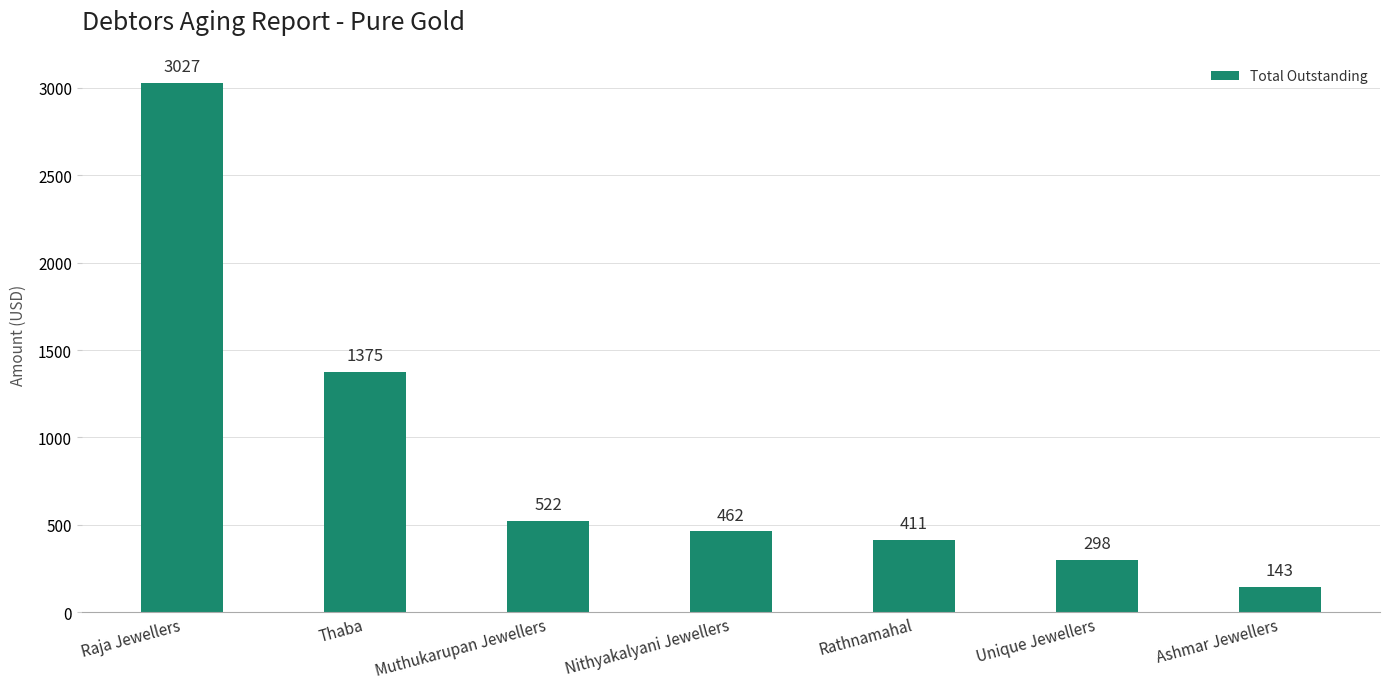

The chart shows a value of 438 at Unique Jewellers. True or false?

False